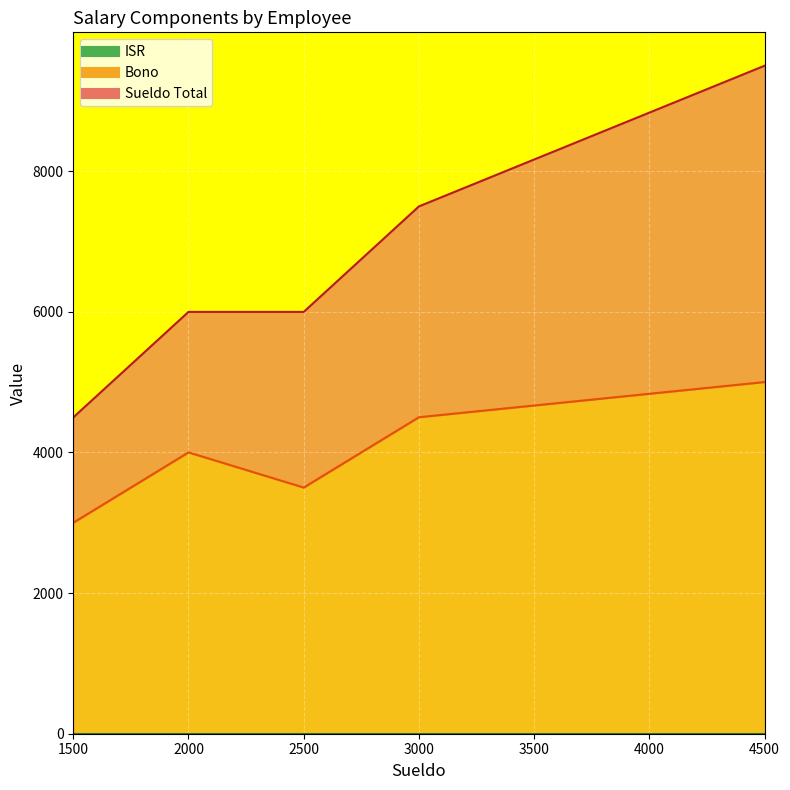

True or false: Sueldo Total and Bono cross at least once.

False